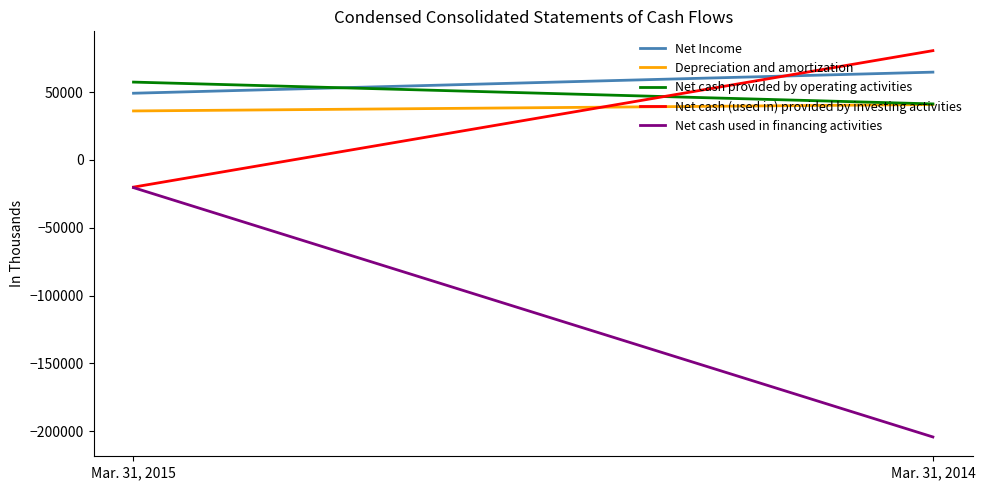

Reading left to right, extract all data points from this chart.

Net Income: 49222	64781
Depreciation and amortization: 36151	40884
Net cash provided by operating activities: 57440	41346
Net cash (used in) provided by investing activities: -20043	80637
Net cash used in financing activities: -20418	-204360